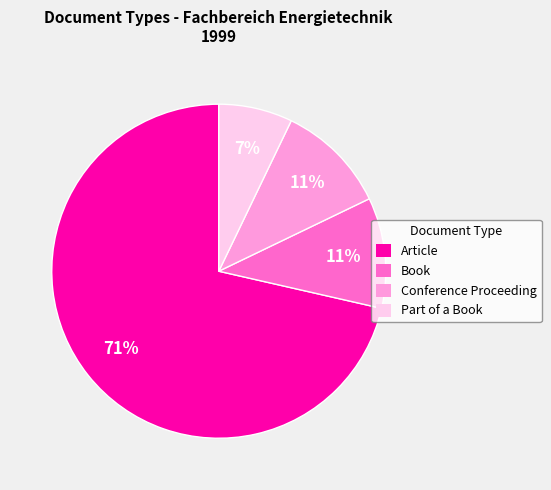

Count the number of slices in the pie.

4